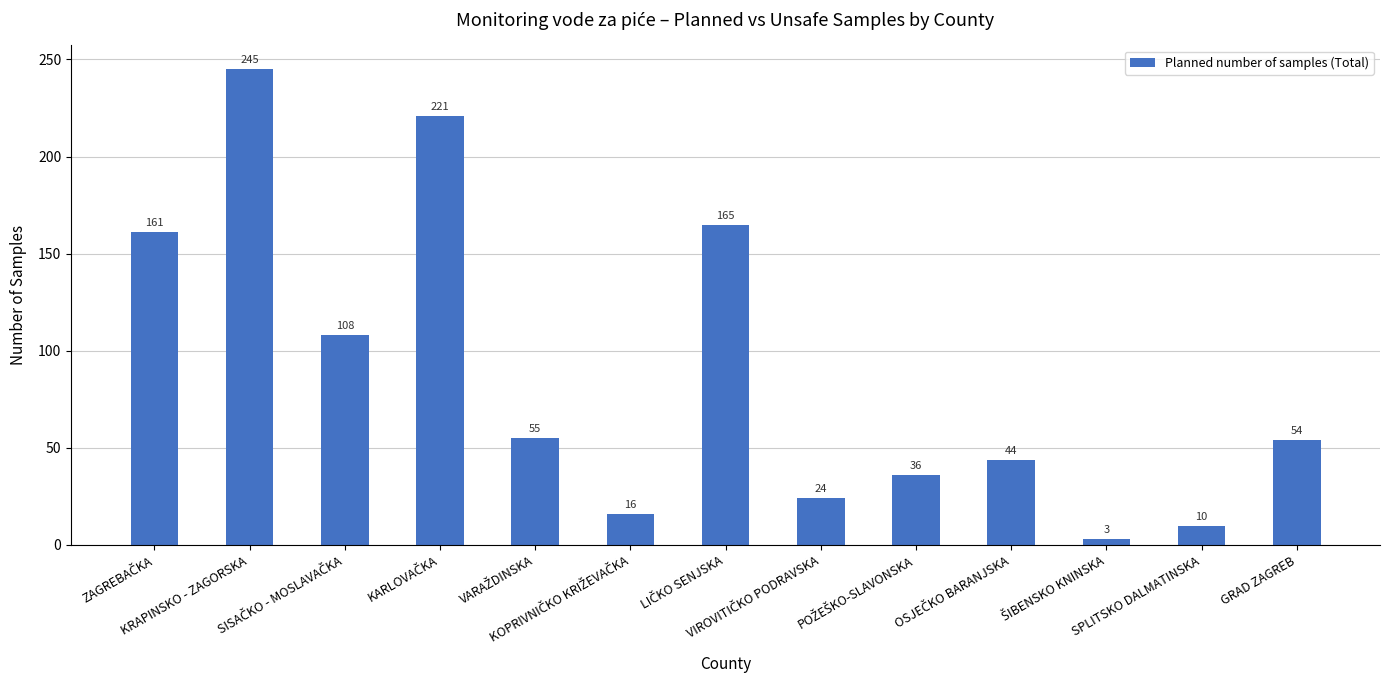

What is the maximum value shown in the chart?

245